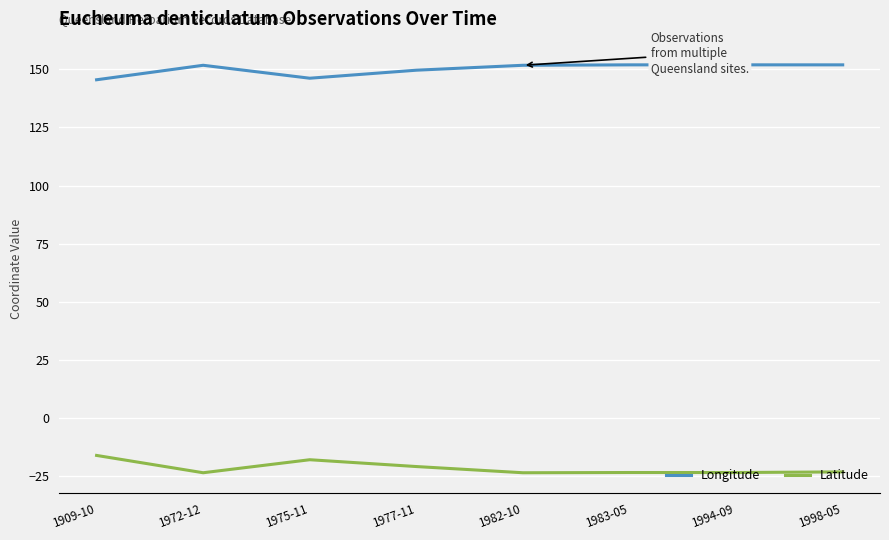

True or false: Longitude and Latitude cross at least once.

False